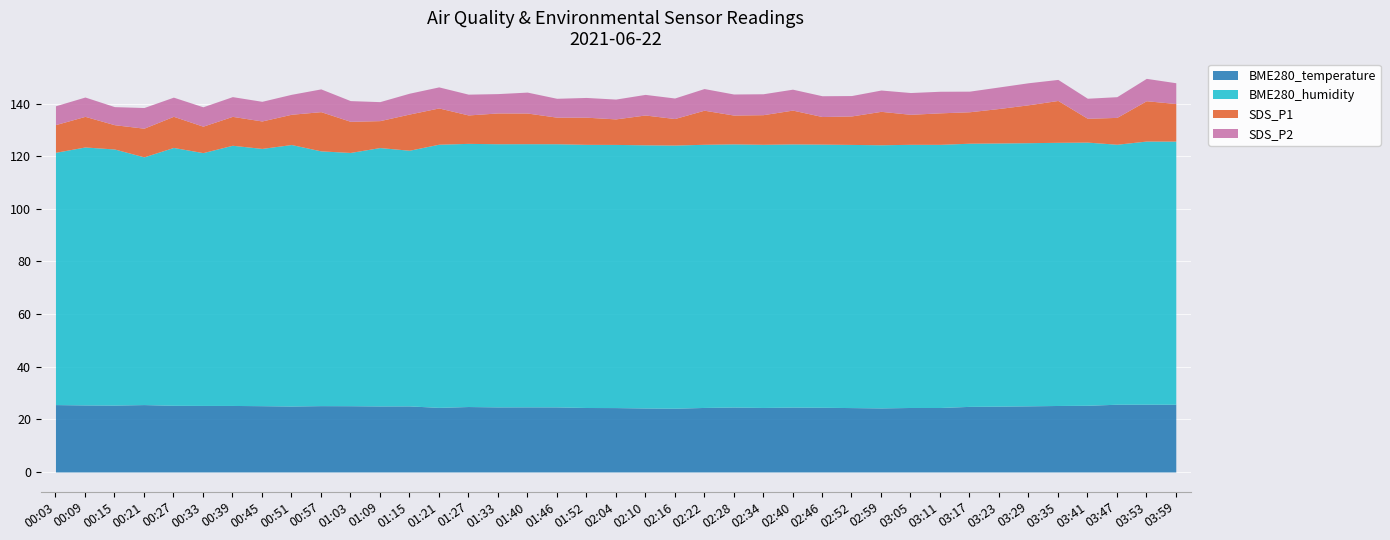

Between 03:35 and 02:28, which is larger?

03:35